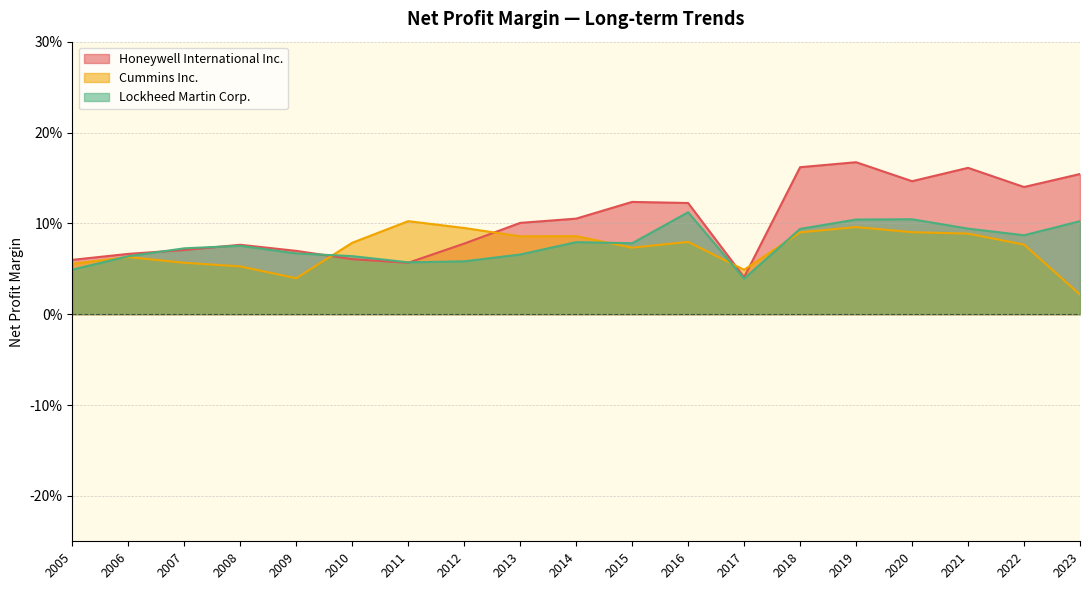

How many data points does each series have?

19